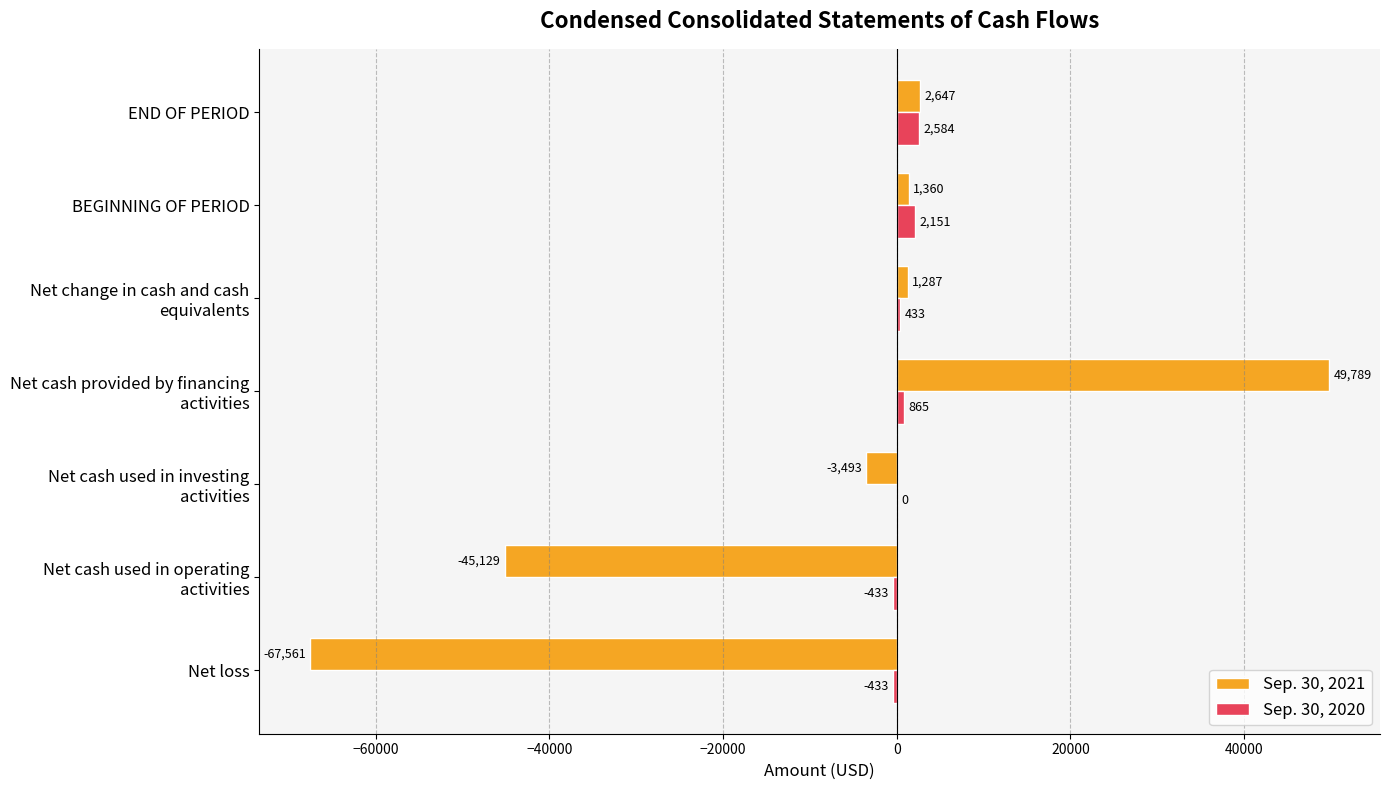

How many categories are shown in the chart?

7